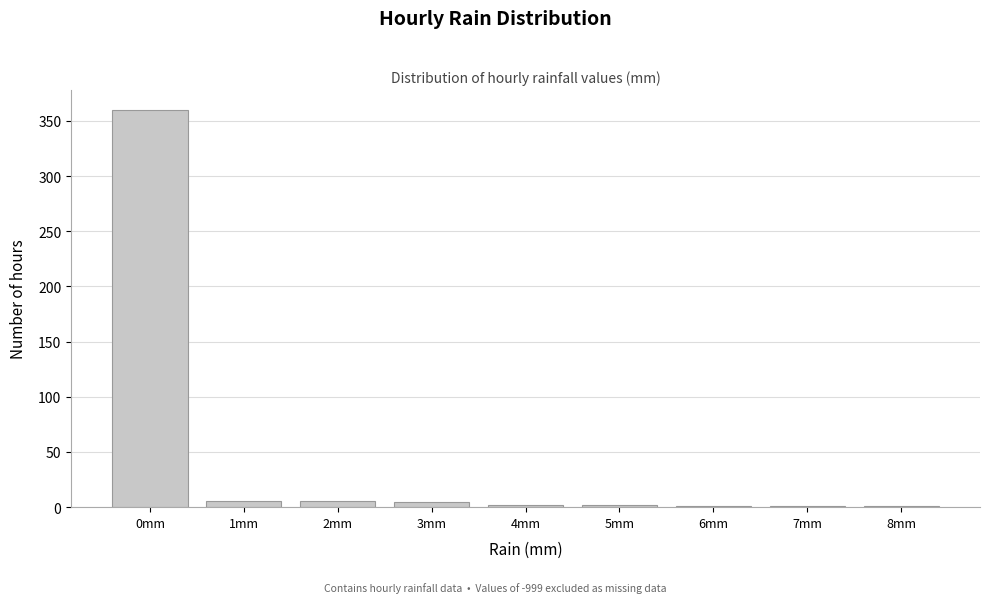

What is the sum of all values?

384